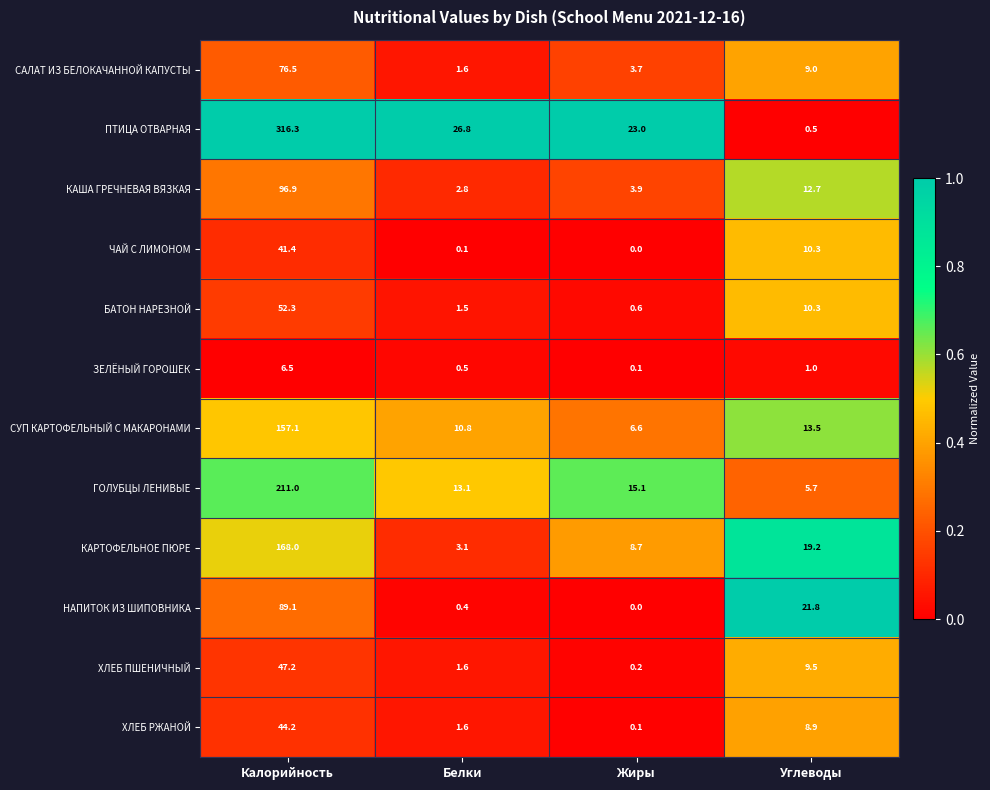

What value does the САЛАТ ИЗ БЕЛОКАЧАННОЙ КАПУСТЫ series have at Белки?

1.6